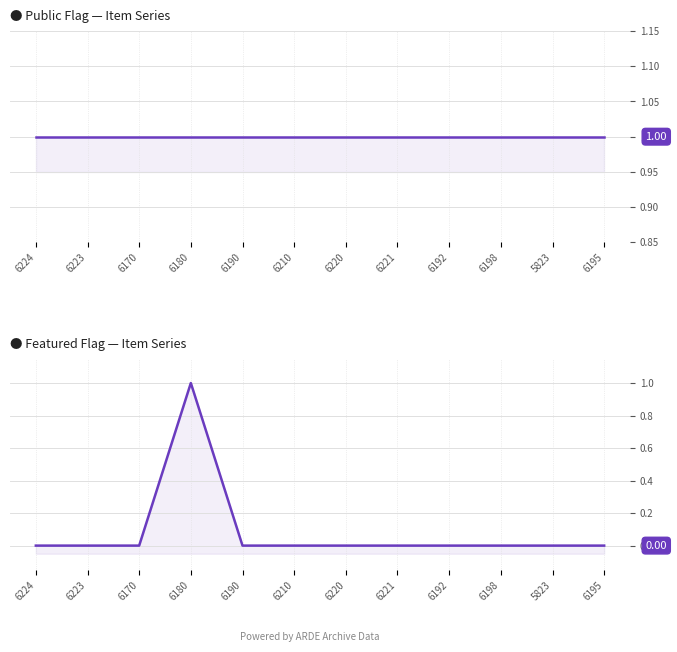

Which series has the largest total across all categories?

public